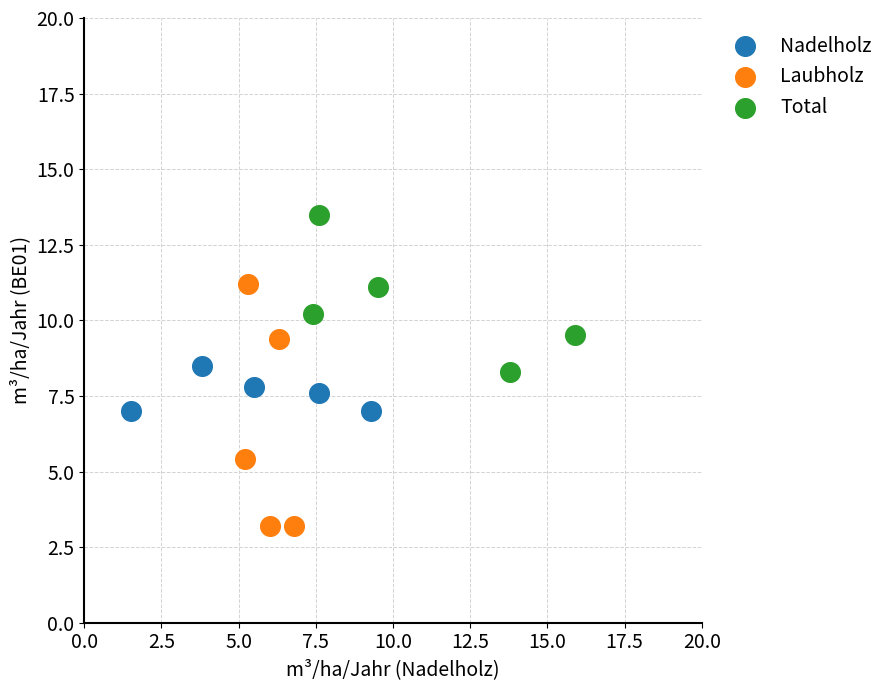

Which series reaches the maximum Y coordinate?

Total